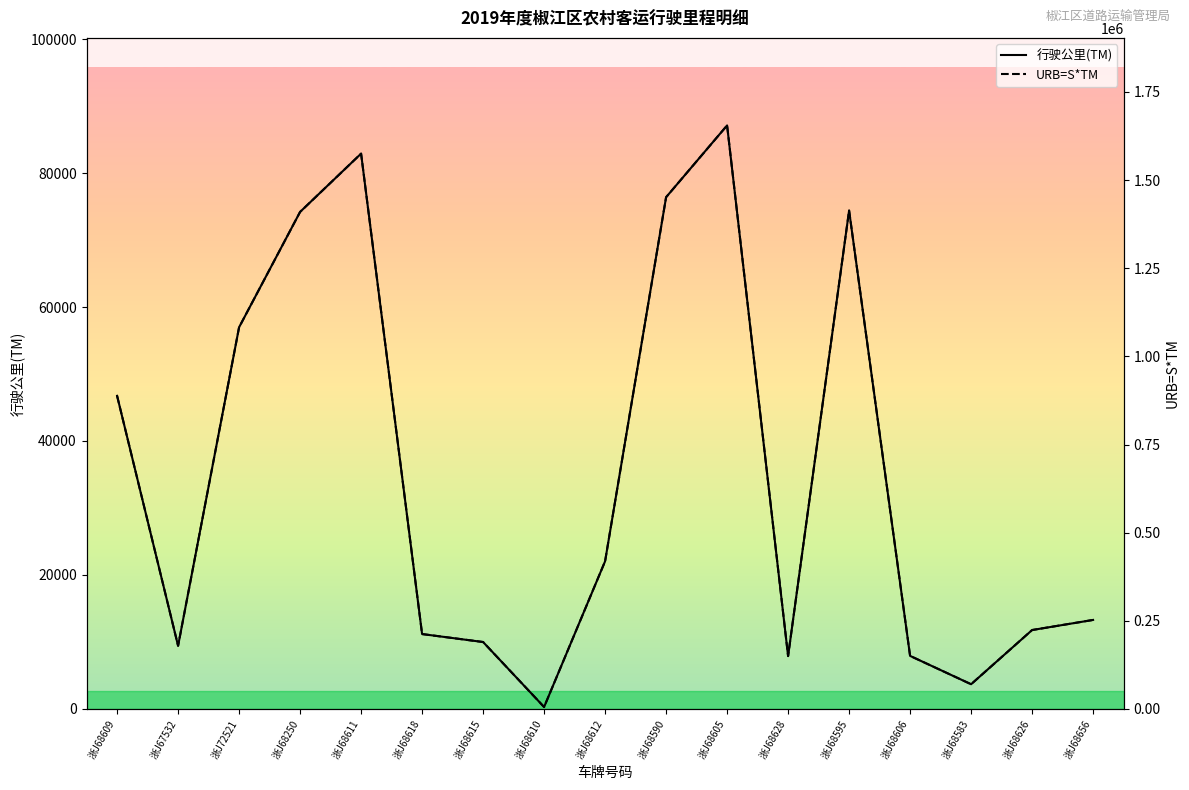

Reading left to right, transcribe all the data shown in this chart.

行驶公里(TM): 46742.3	9423.1	56978.9	74200.3	82901.7	11176.0	9987.8	285.5	22044.2	76397.4	87114.2	7888.2	74402.0	7915.6	3685.8	11775.7	13284.1
URB=S*TM: 888103.3	179038.9	1082599.1	1409805.3	1575132.1	212344.6	189767.2	5424.3	418840.6	1451550.6	1655169.8	149876.0	1413637.4	150395.5	70029.8	223738.1	252397.9